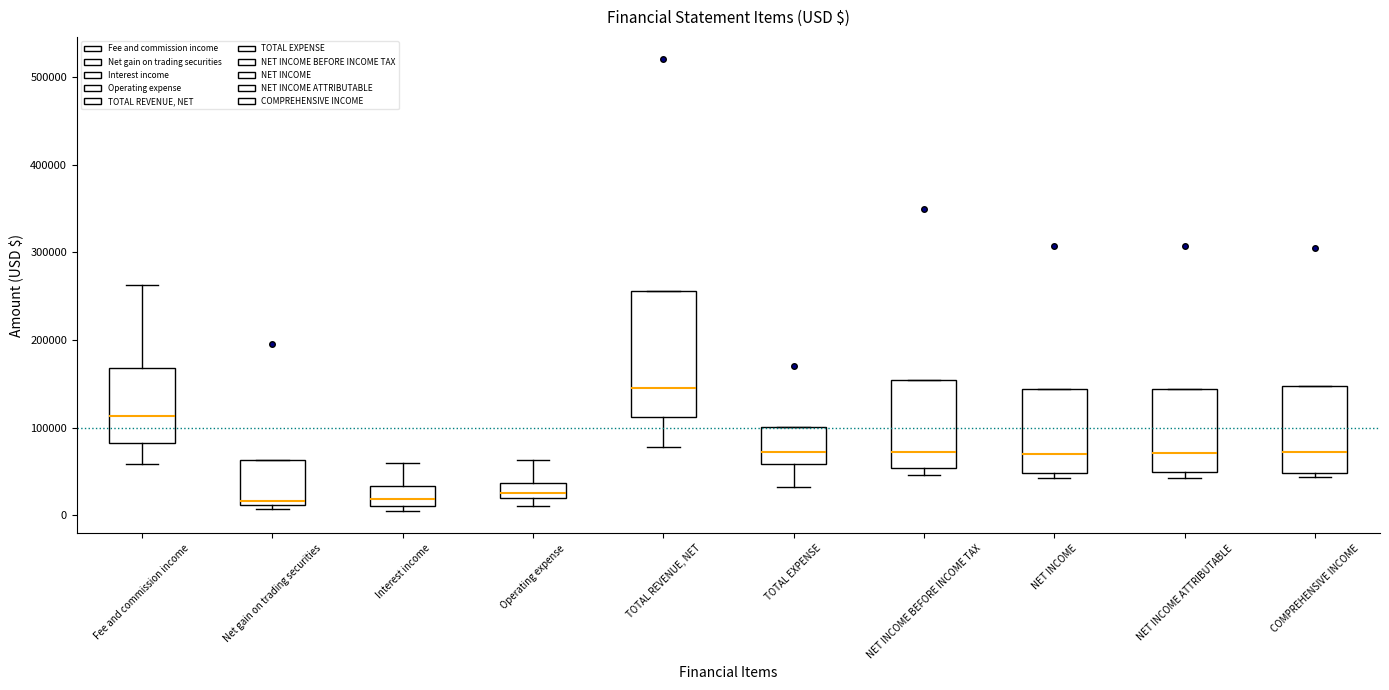

Where is the lower edge of the box for COMPREHENSIVE INCOME on the y-axis? The values are not printed on the chart, so give them approximately, as read against the axis.

50000